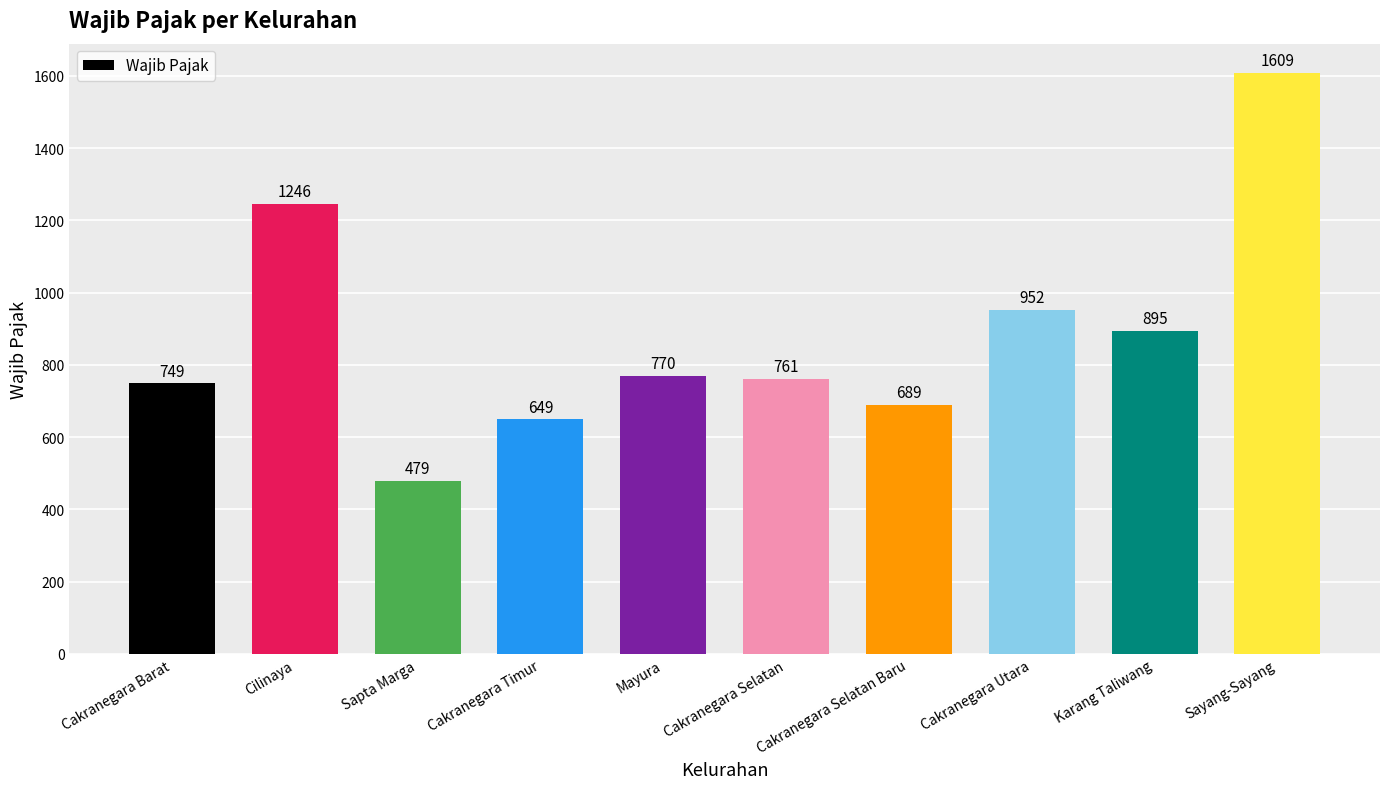

Where does the data first go above 770?

Cilinaya